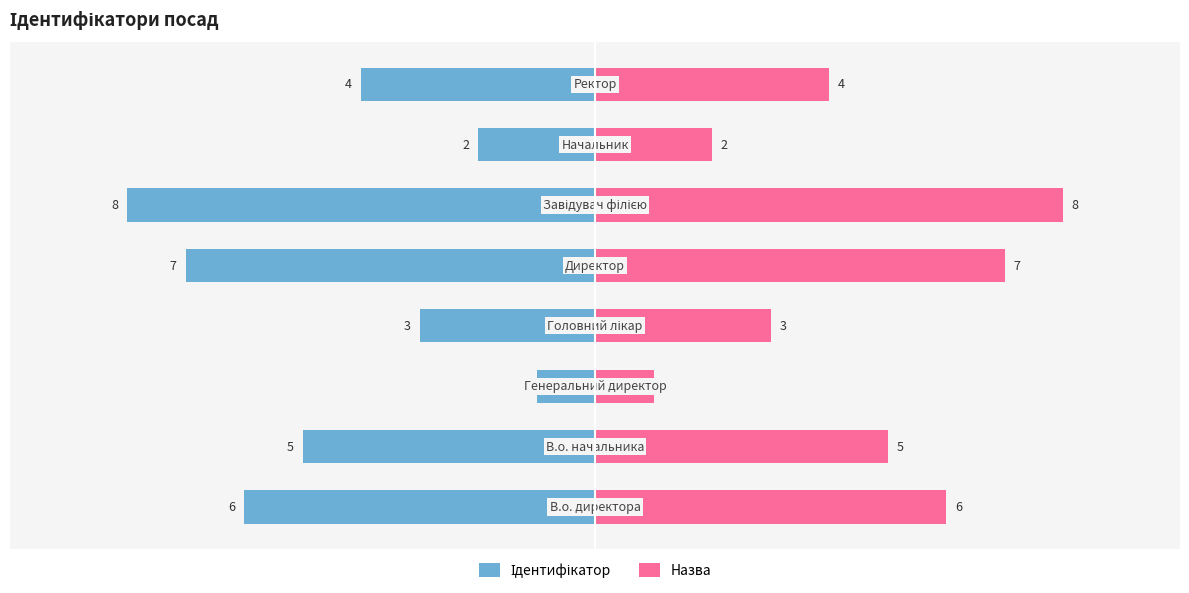

Reading left to right, list all the values displayed in this chart.

Ідентифікатор: -6	-5	-1	-3	-7	-8	-2	-4
Назва: 6	5	1	3	7	8	2	4